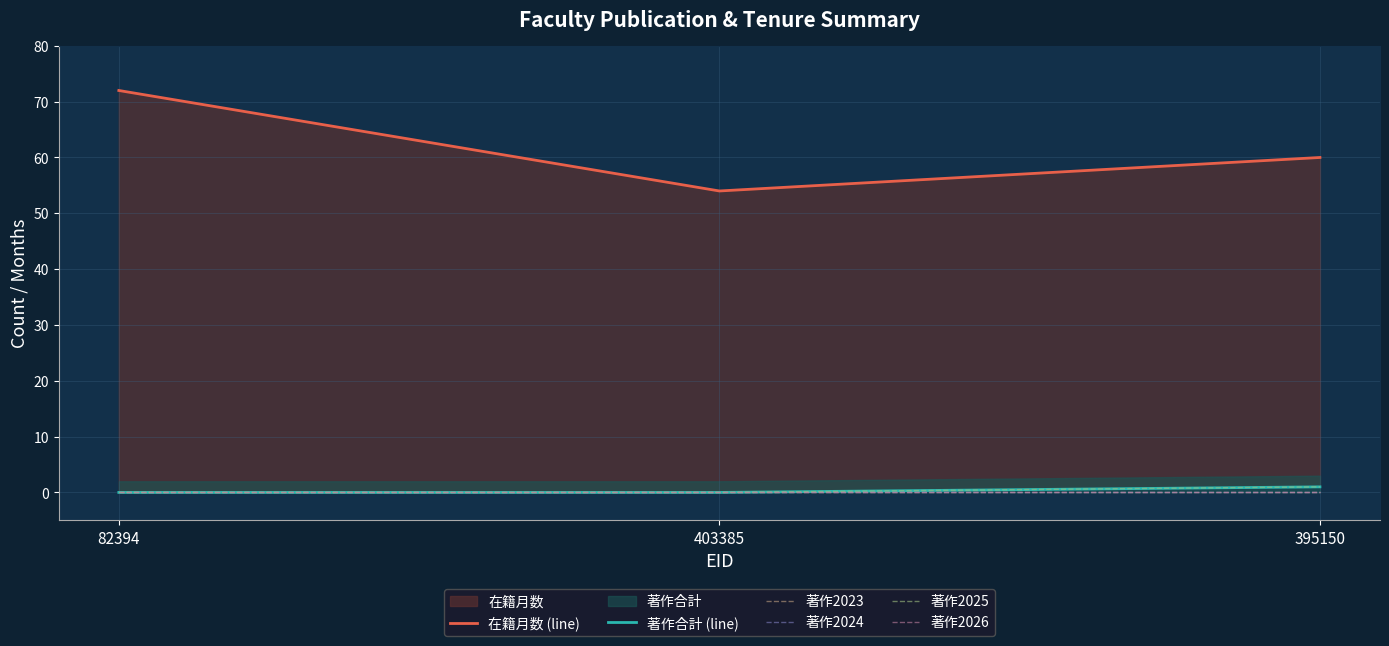

The 在籍月数 (line) series shows 17 at 395150. True or false?

False